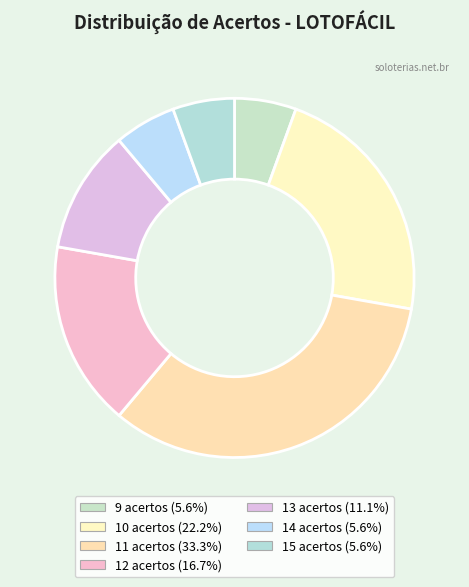

How many segments does this pie chart have?

7